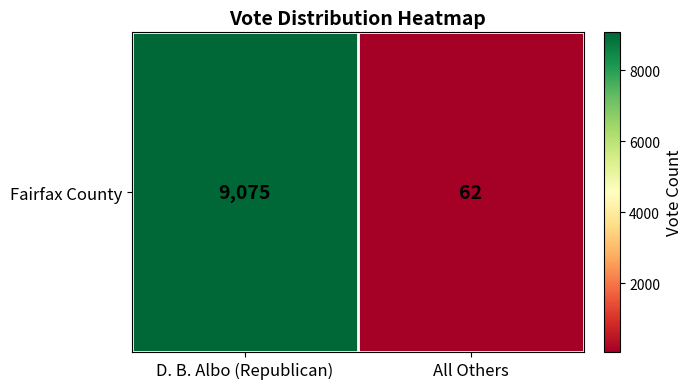

Is it true that the value at D. B. Albo (Republican) is 9075?

True